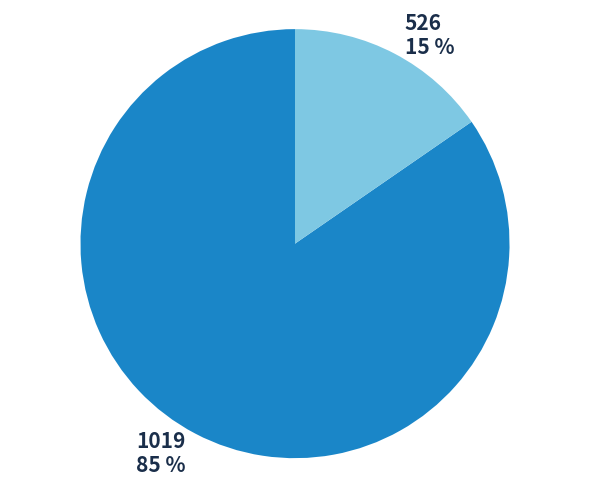

Does any single category account for the majority?

Yes